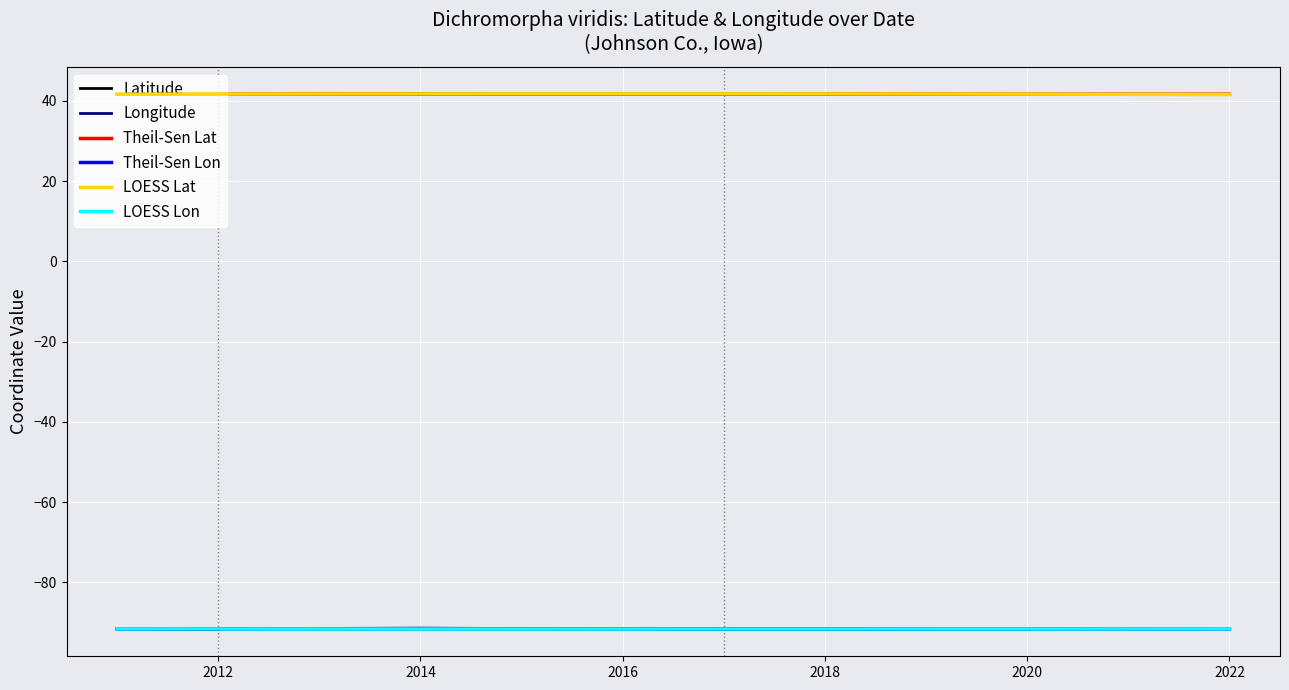

The Longitude series shows -91.5 at 2011-08-28. True or false?

True